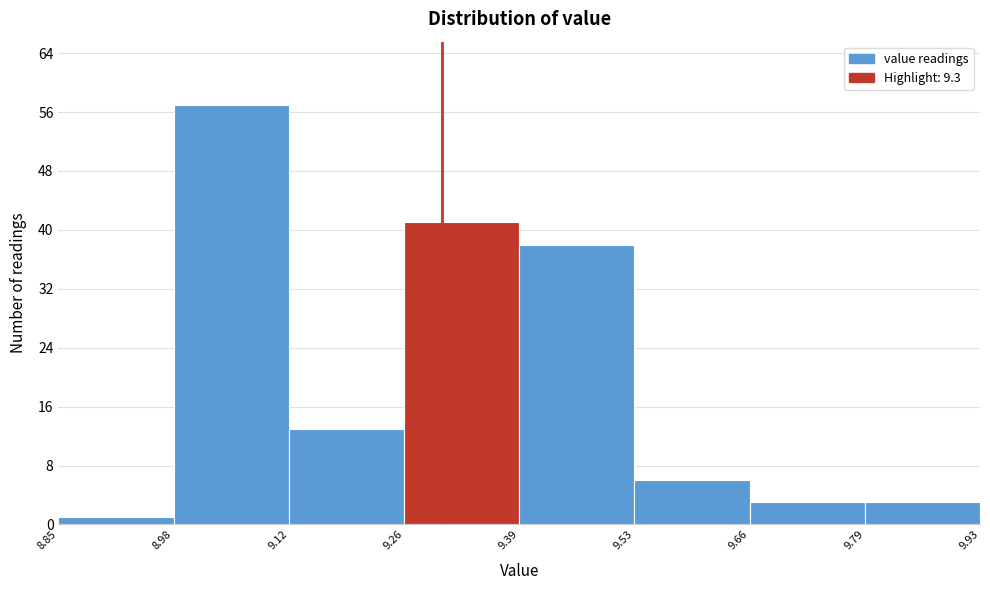

Over which range of the x-axis is the bar tallest?

8.98 to 9.12